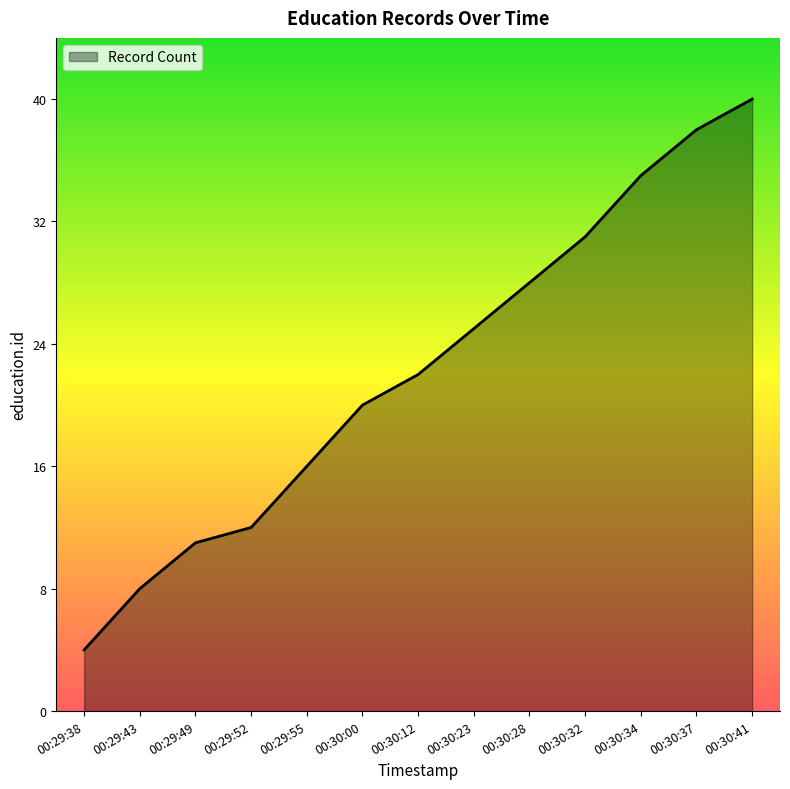

What is the smallest value displayed?

4